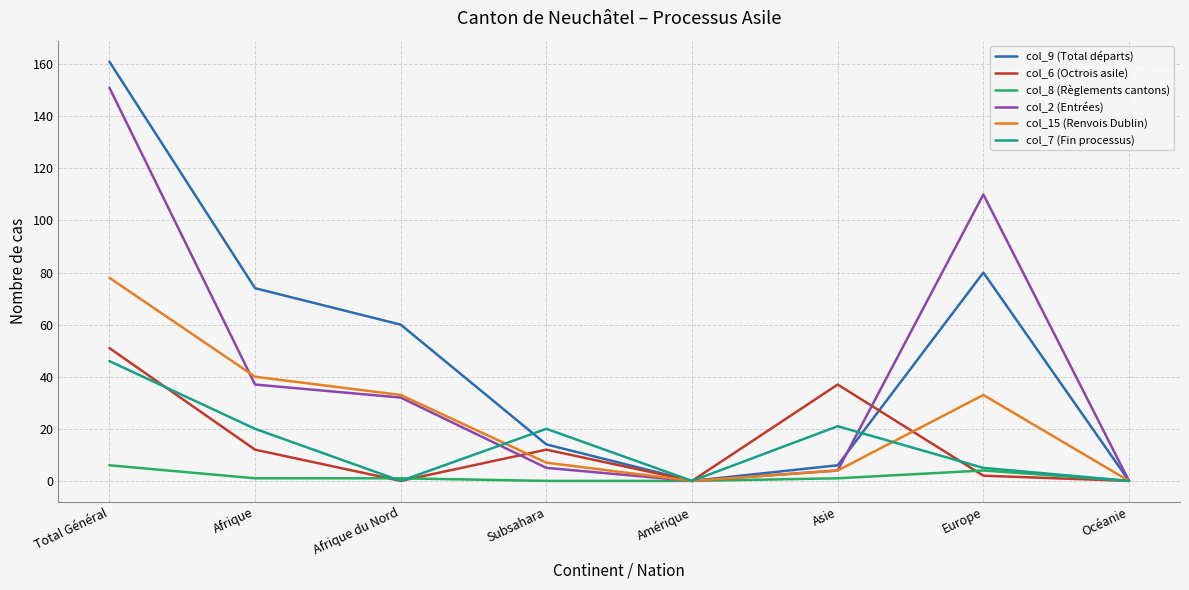

Which series has the widest spread of values?

col_9 (Total départs)